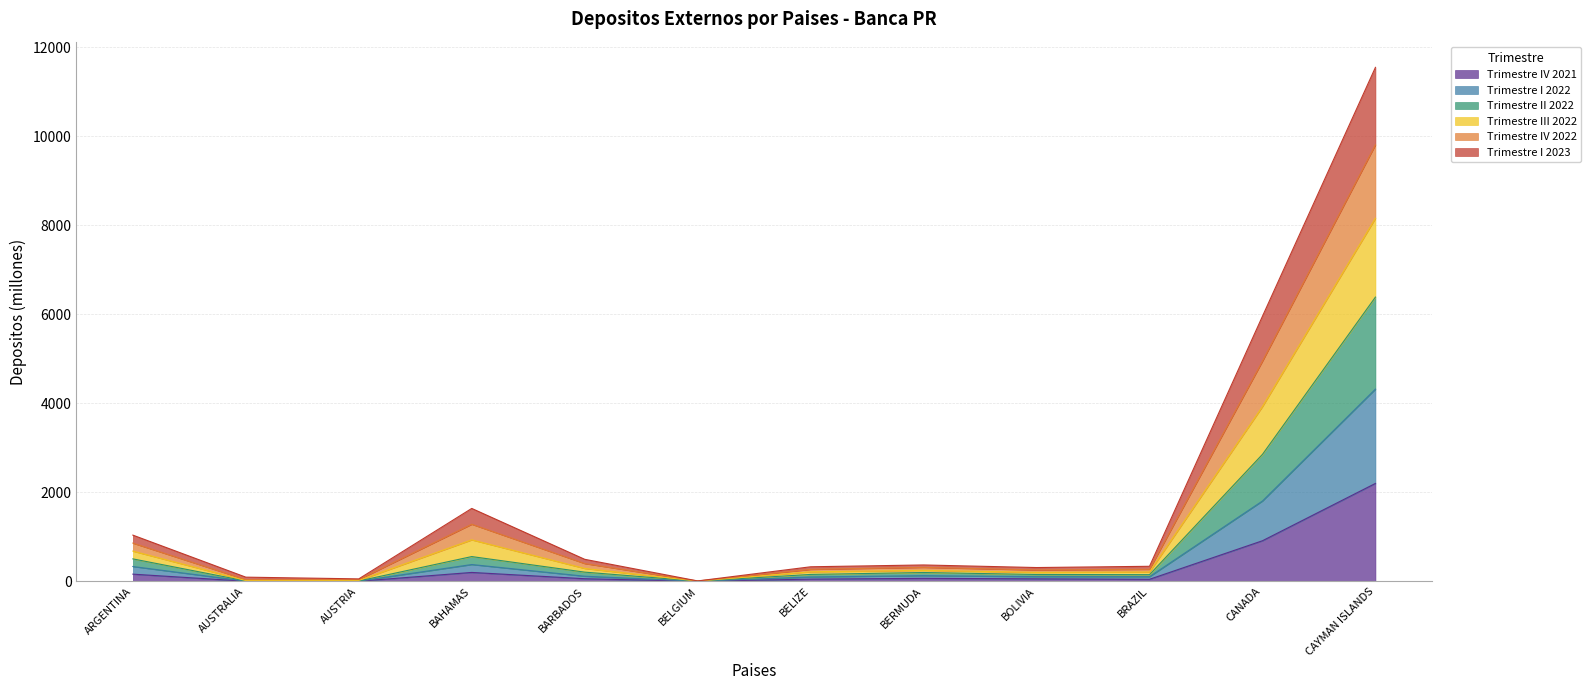

At which category is the sum across all series the highest?

CAYMAN ISLANDS